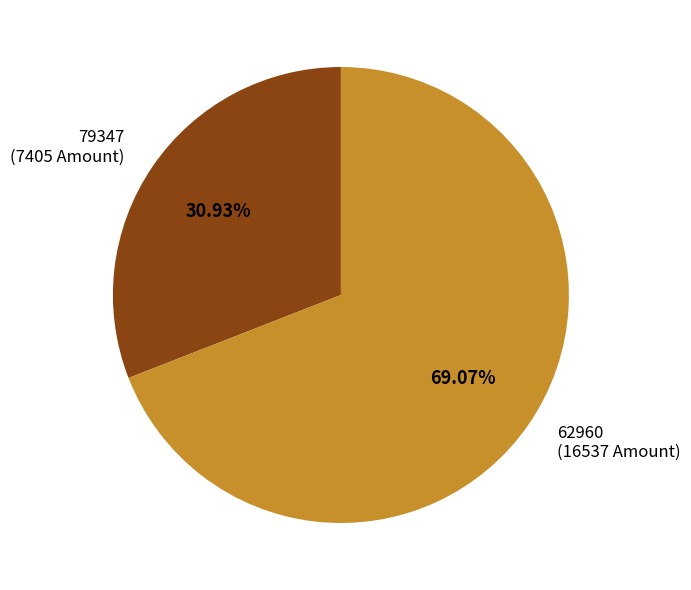

The 79347 slice represents 31% of the pie. True or false?

True